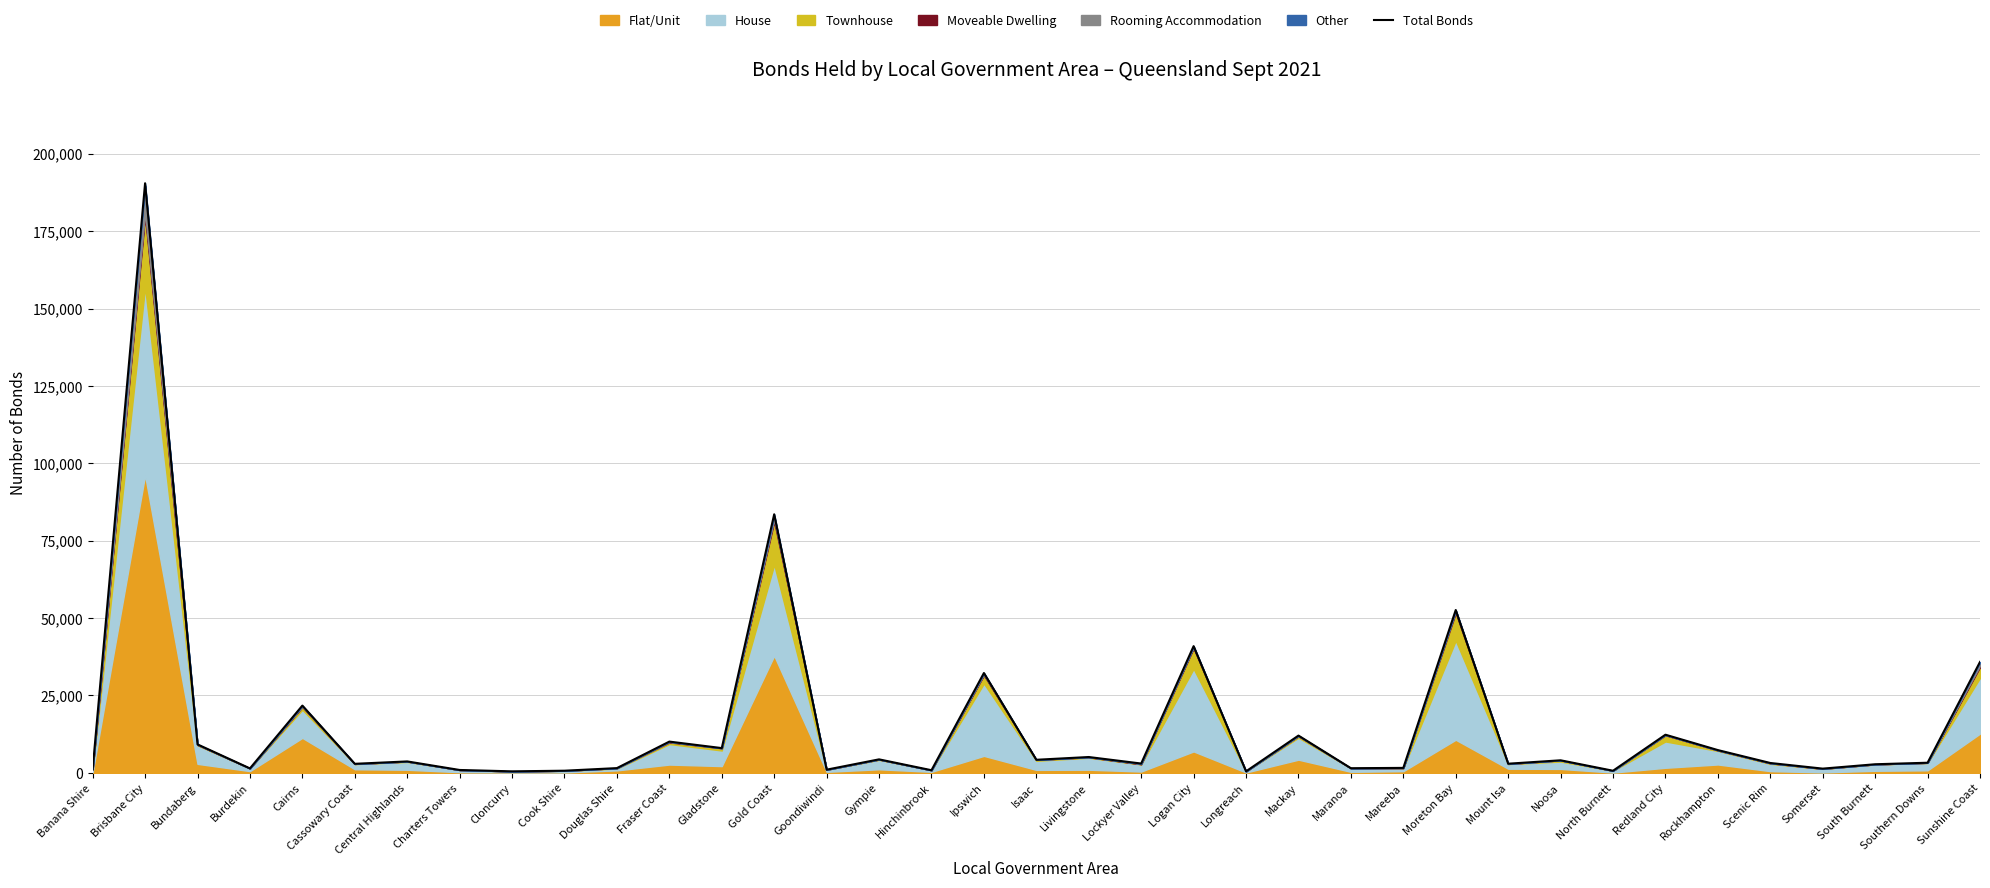

What is the average value?

15410